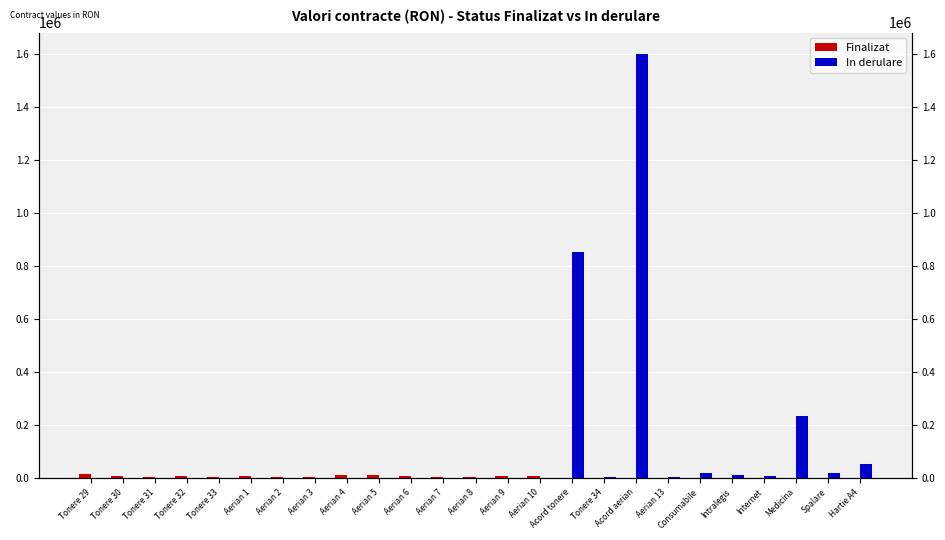

Is the value of Finalizat at Aerian 4 greater than the value of In derulare at Aerian 1?

Yes